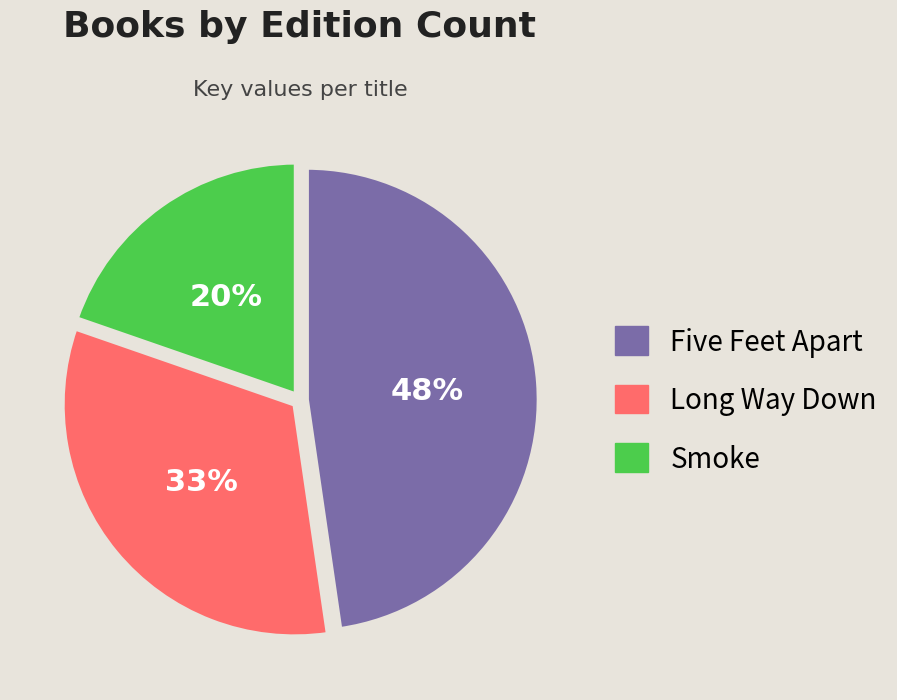

Which slice is the smallest?

Smoke